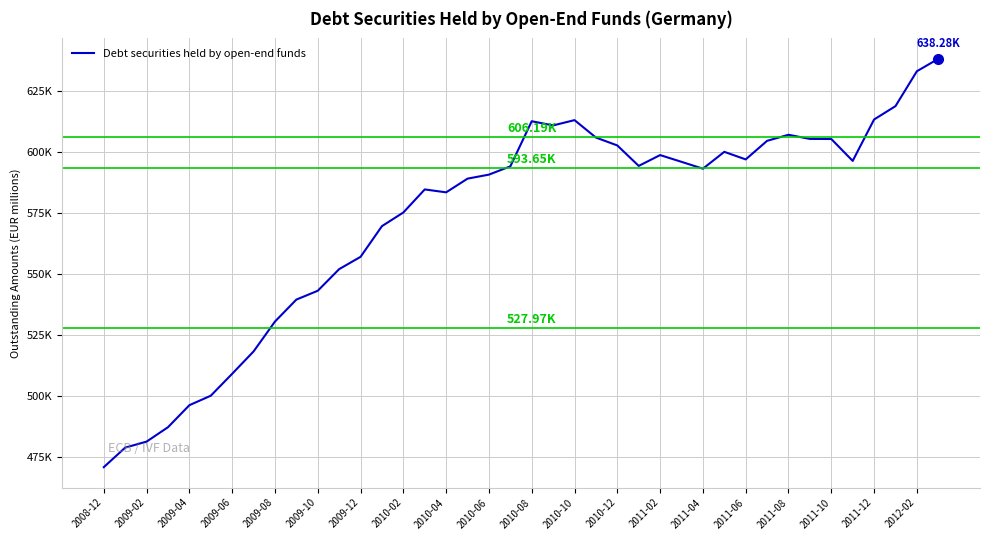

What is the greatest value displayed?

638279.5